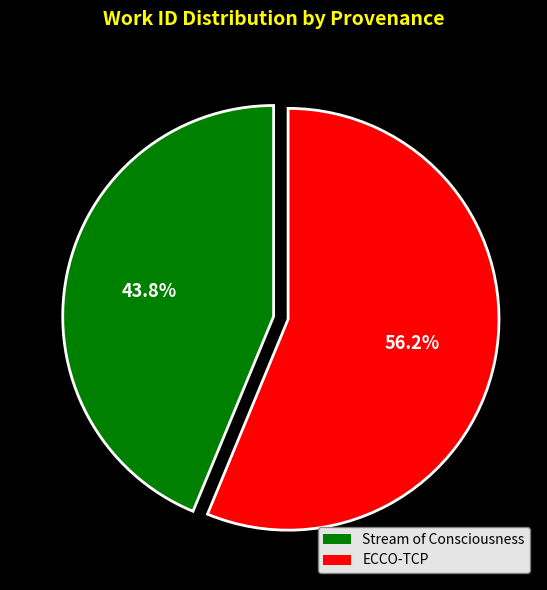

What percentage is the Stream of Consciousness slice, to the nearest percent?

44%